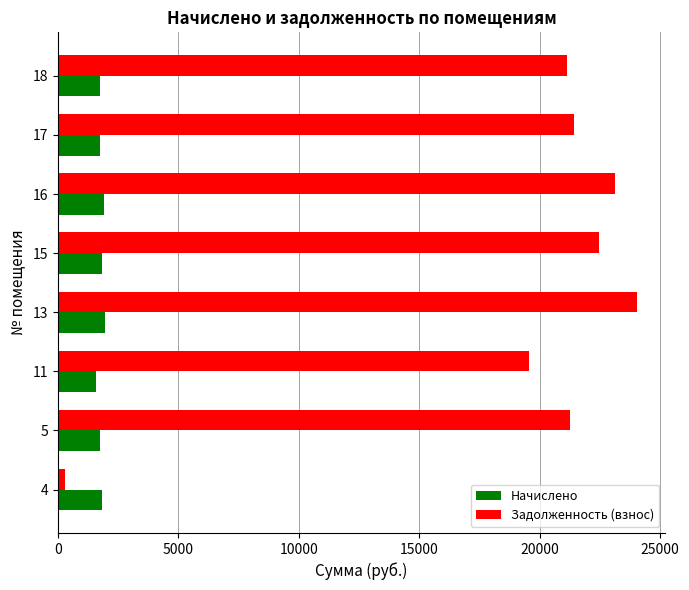

What is the total value across all series at 5?

23017.4